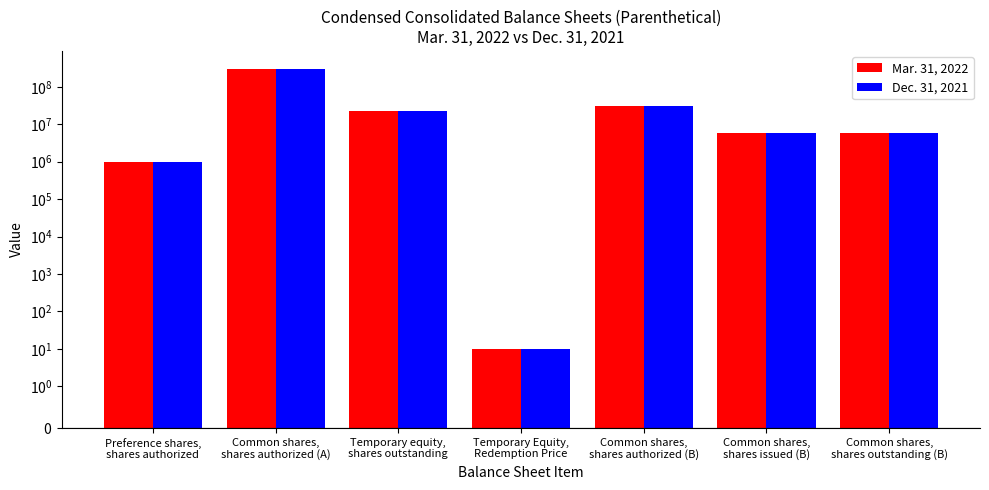

At which label does Mar. 31, 2022 first exceed 5750000?

Common shares,
shares authorized (A)